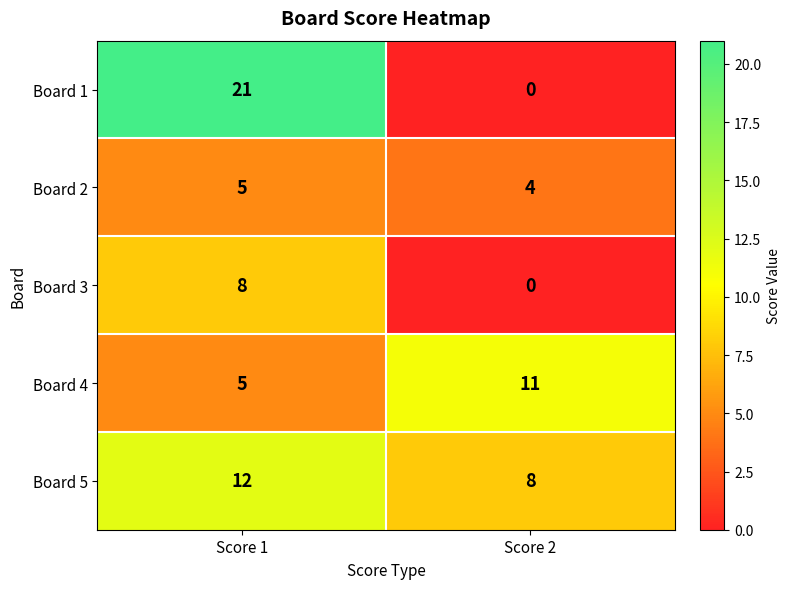

What is the maximum value shown in the chart?

21